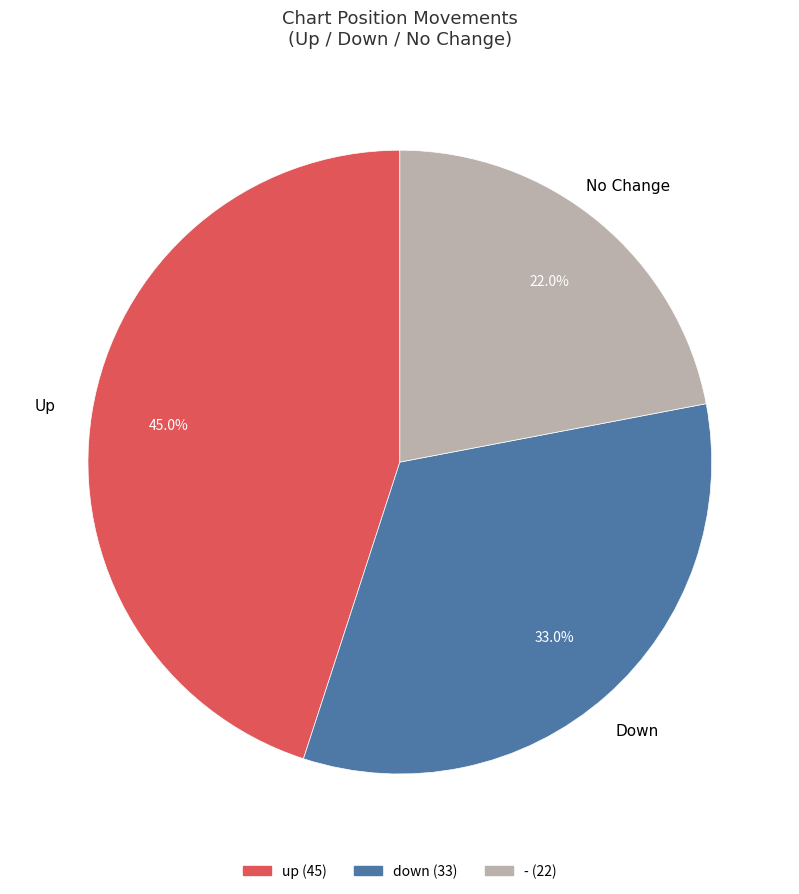

Does - represent more than half of the total?

No